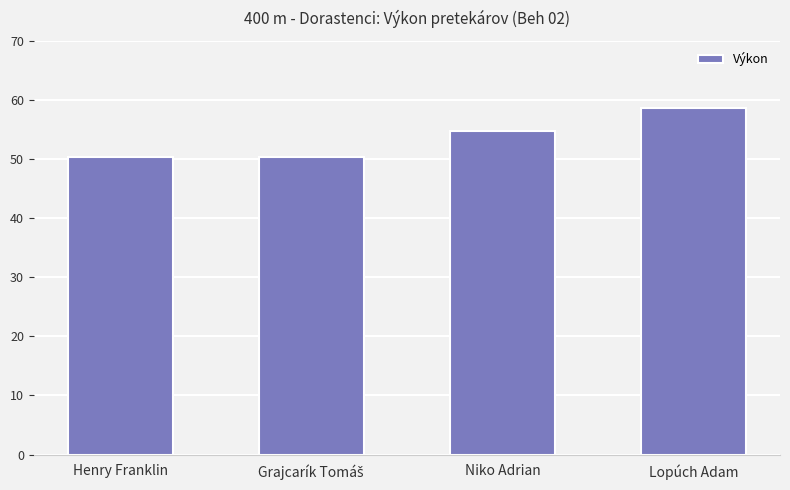

Between Niko Adrian and Henry Franklin, which is larger?

Niko Adrian